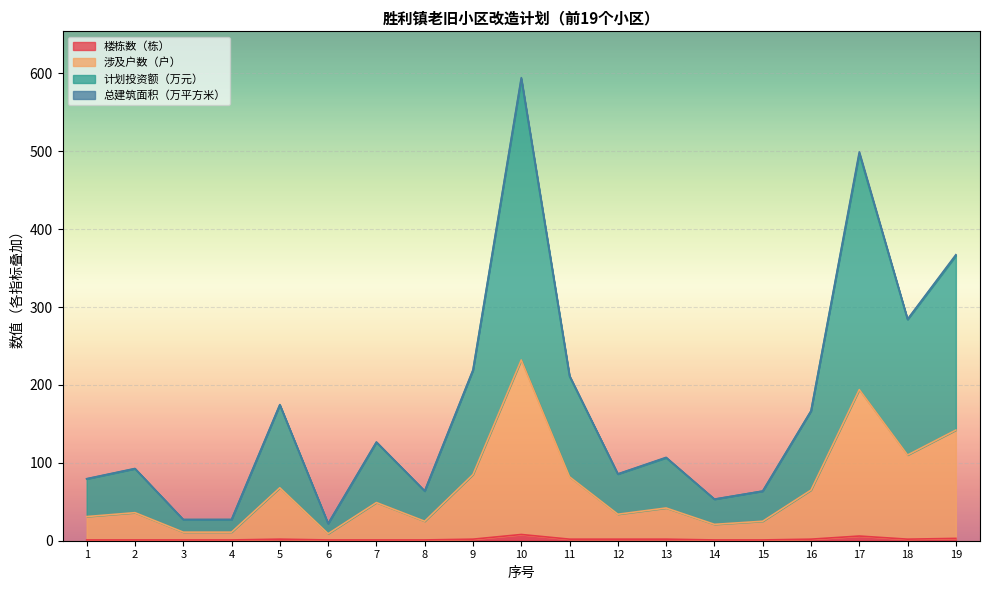

The 楼栋数（栋） series shows 1.0 at 14. True or false?

True